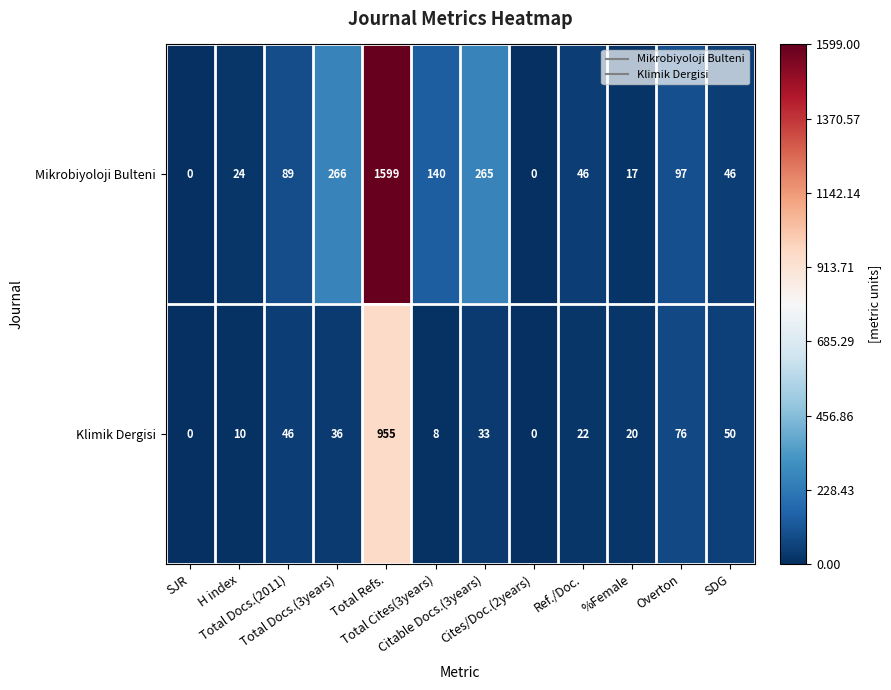

What is the sum of all Mikrobiyoloji Bulteni values?

2589